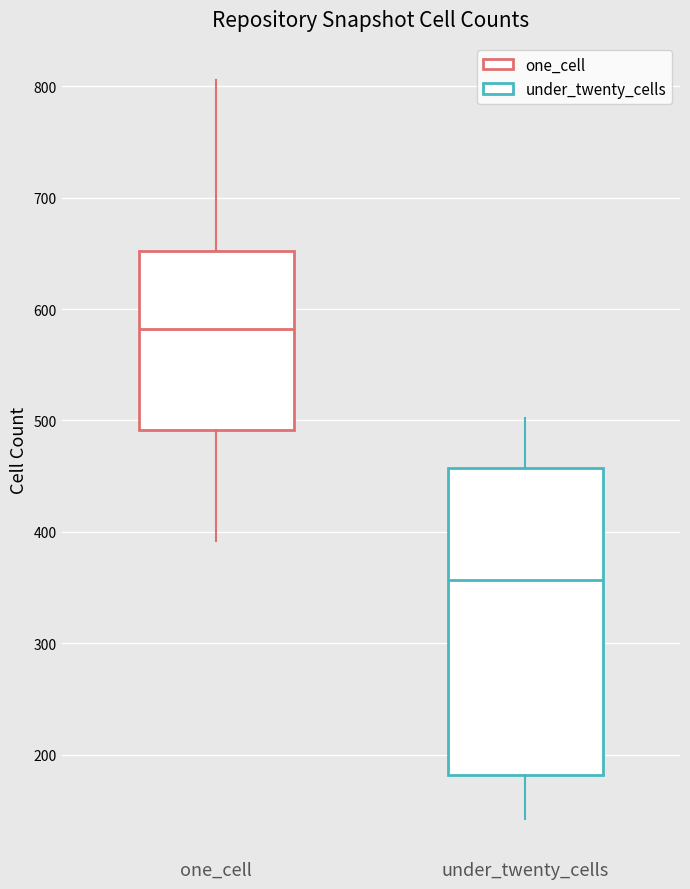

Where does the median line of the box for one_cell sit on the y-axis? The values are not printed on the chart, so give them approximately, as read against the axis.

580